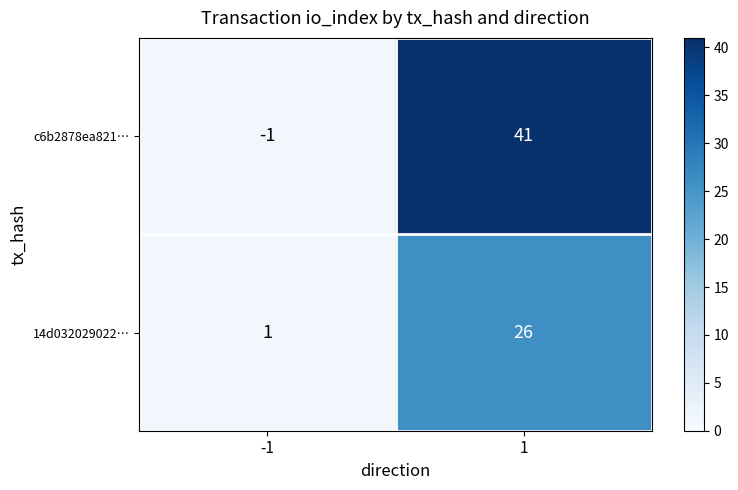

What is the sum of the 14d032029022… values at 1 and -1?

27